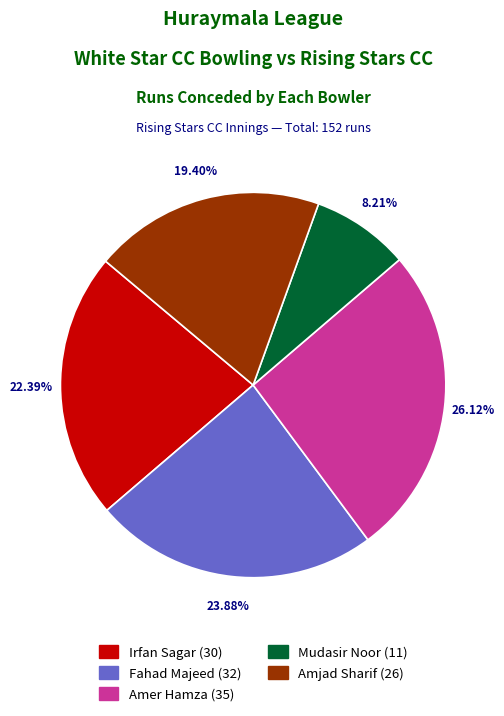

Is there a majority slice in this chart?

No